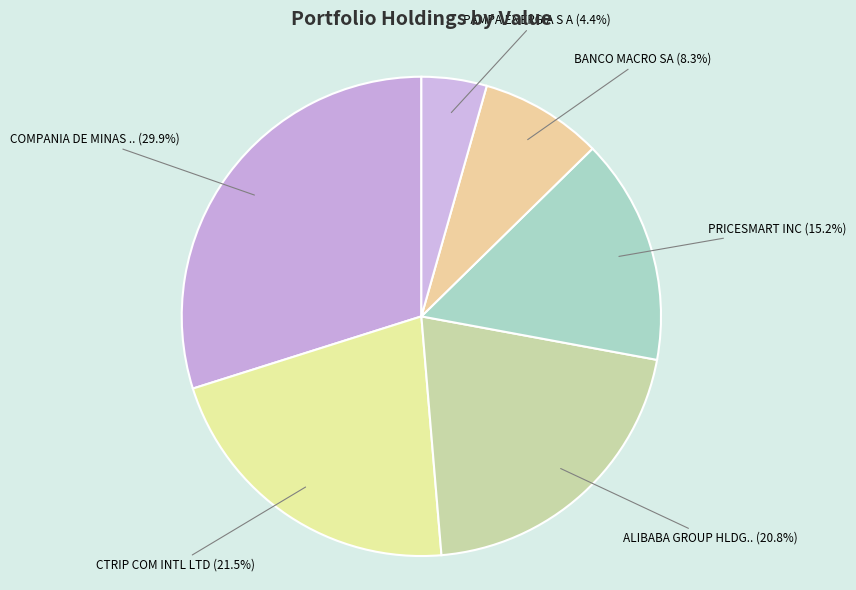

How many slices are in this pie chart?

6